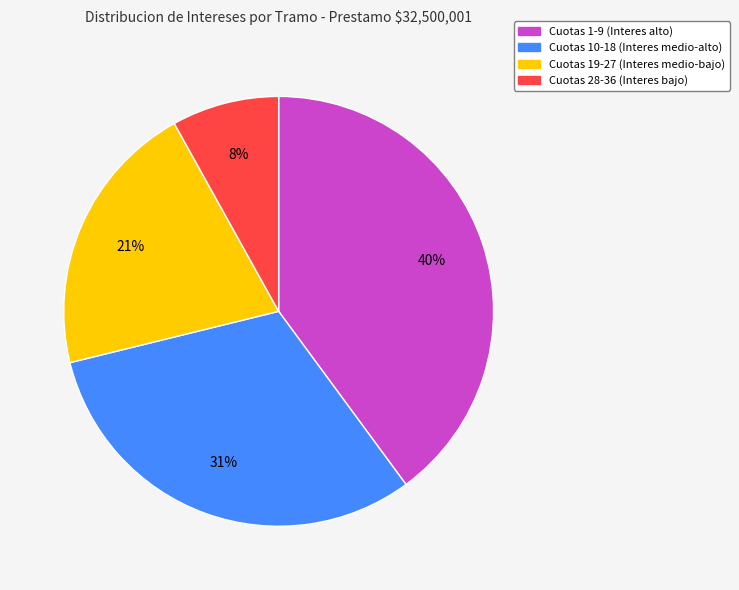

How many slices are in this pie chart?

4